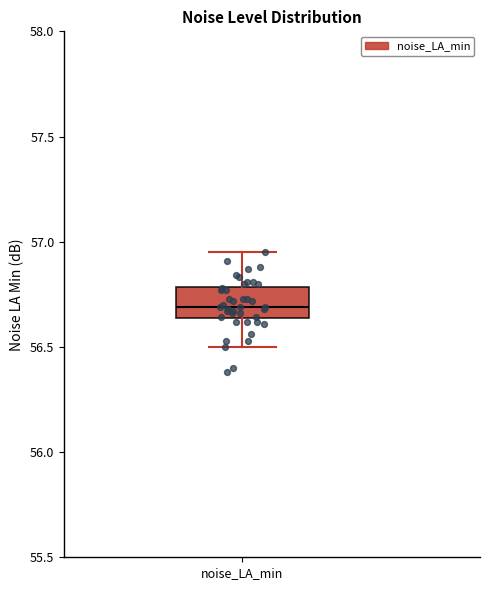

Read this box plot against the y-axis: the position of the median line, the range covered by the box, and the ends of both whiskers. The values are not printed on the chart, so give them approximately, as read against the axis.

median 56.70, box 56.65 to 56.80, whiskers 56.50 to 56.95